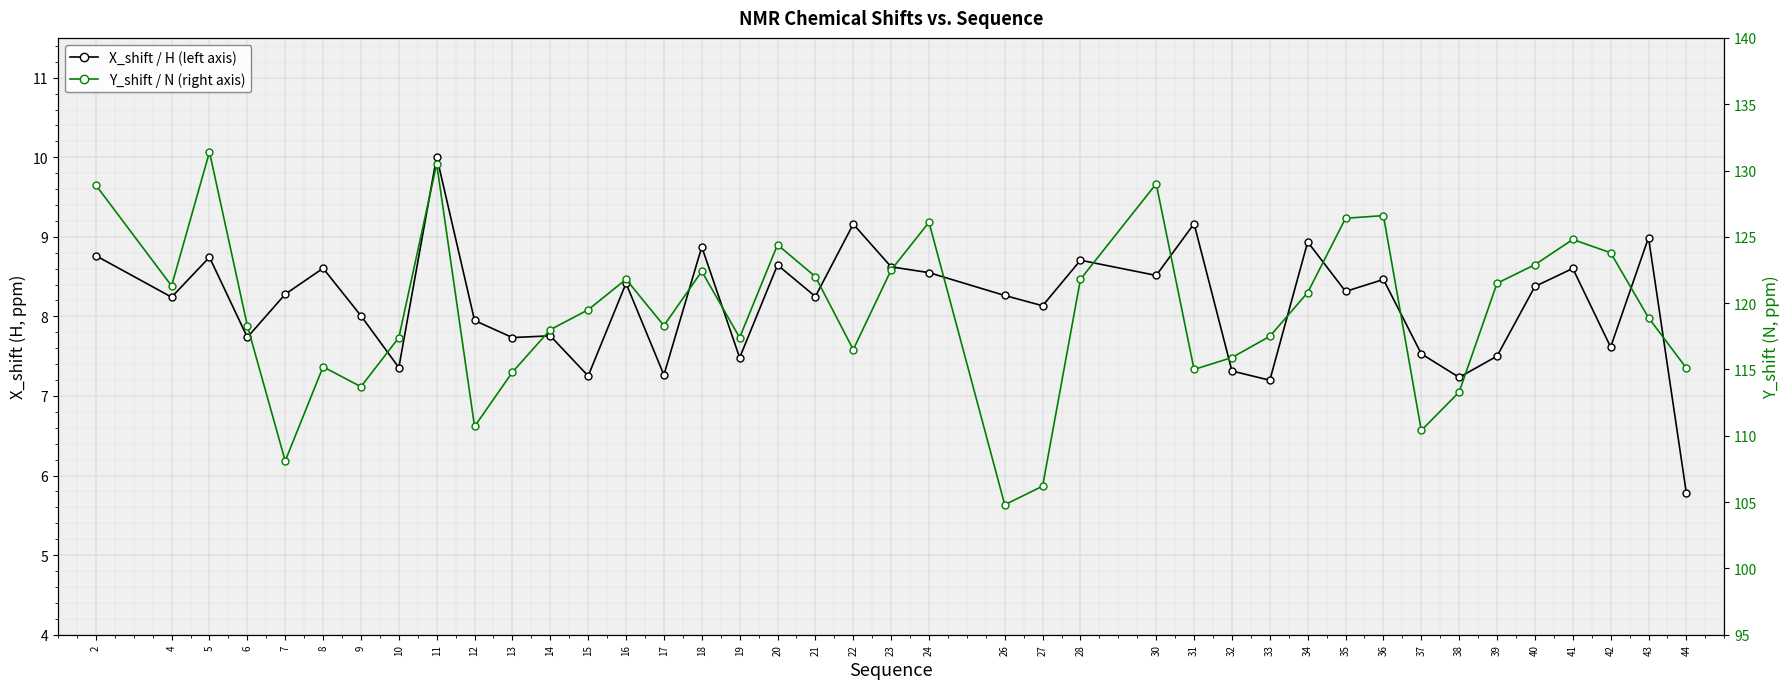

How many lines are shown in the chart?

2